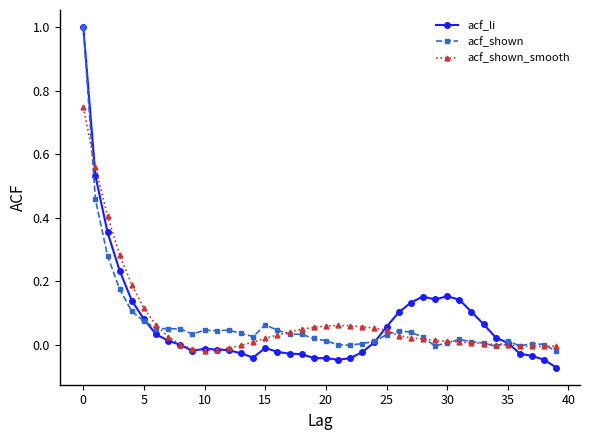

Which series has the largest range (max minus min)?

acf_li